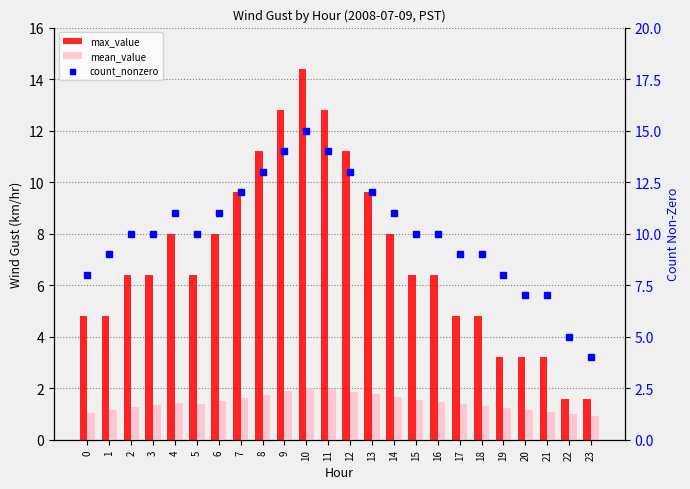

What is the value of the max_value bar at the 19th from the left?

4.8